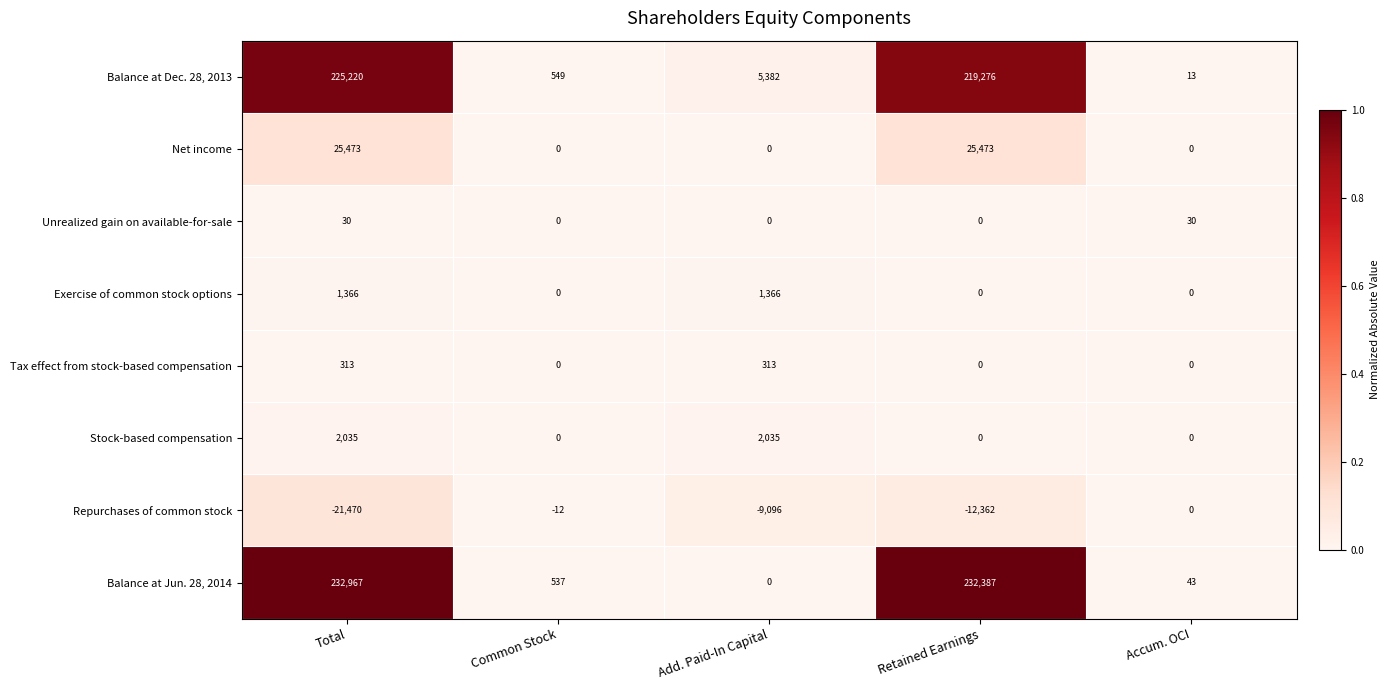

The value of Stock-based compensation at Accum. OCI is 0. True or false?

True